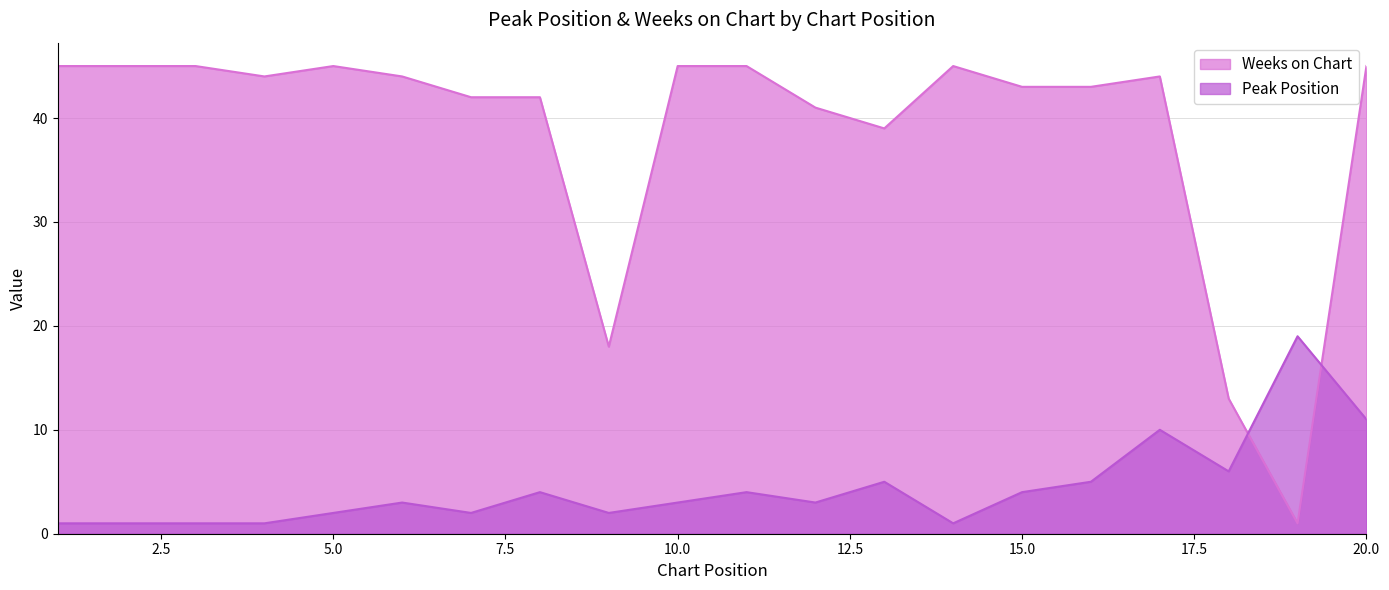

At 13, list the series in order from smallest to largest.

Peak Position, Weeks on Chart